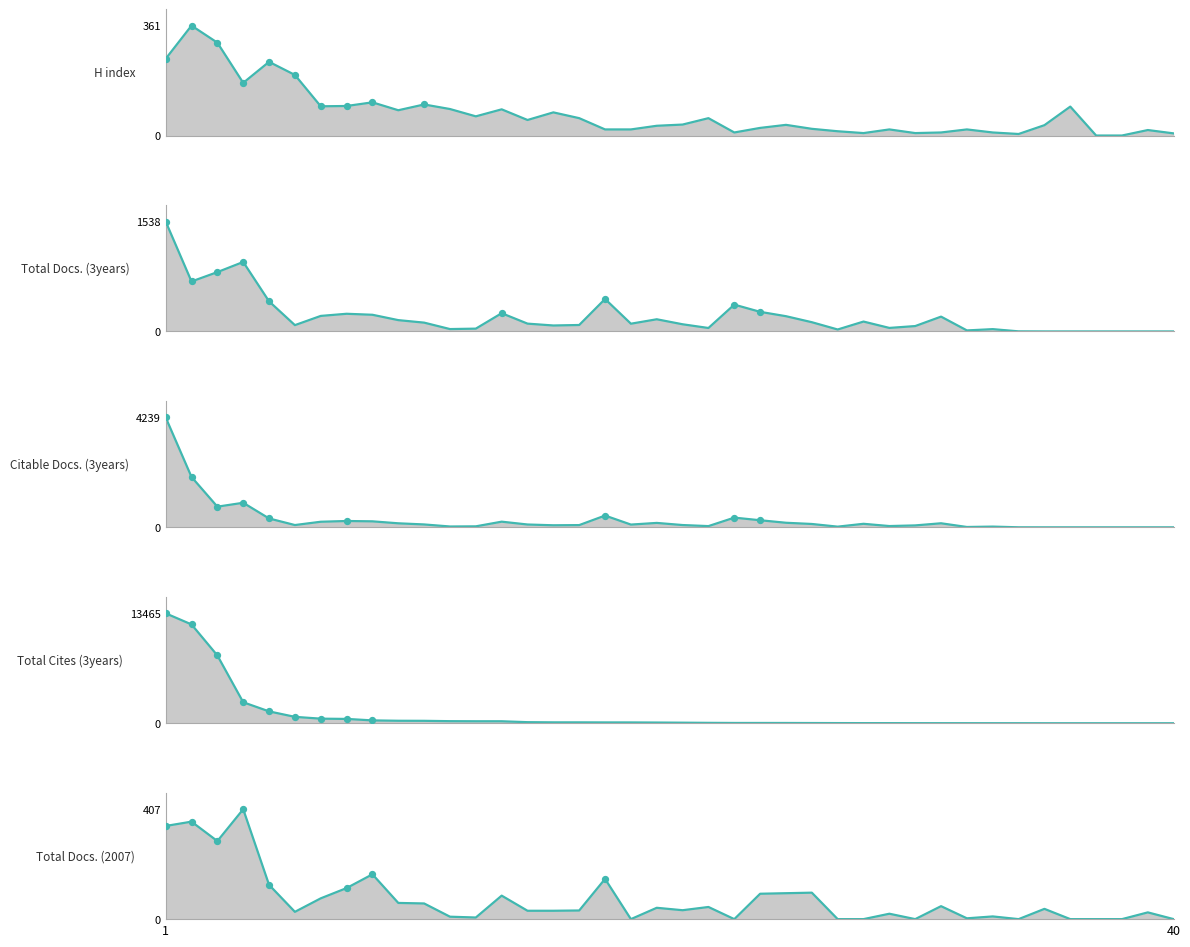

At how many categories does at least one series exceed 3501?

3